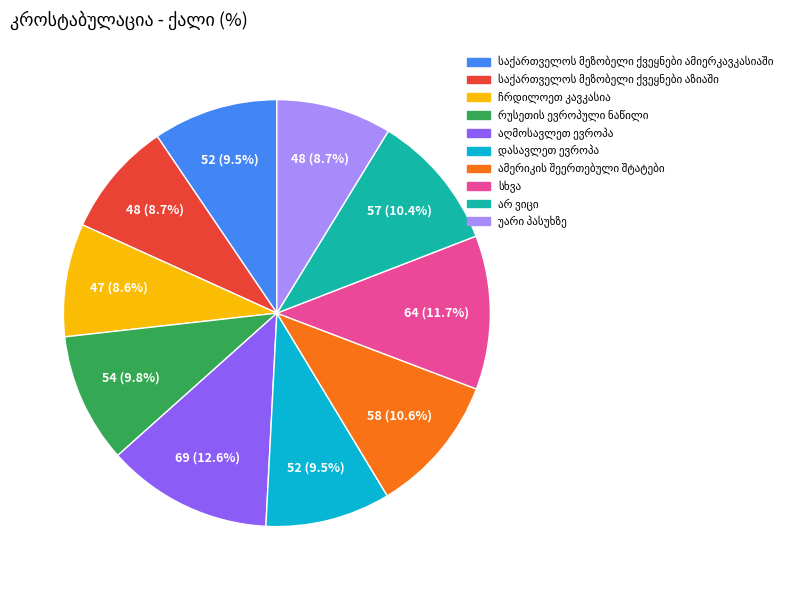

Is there a majority slice in this chart?

No